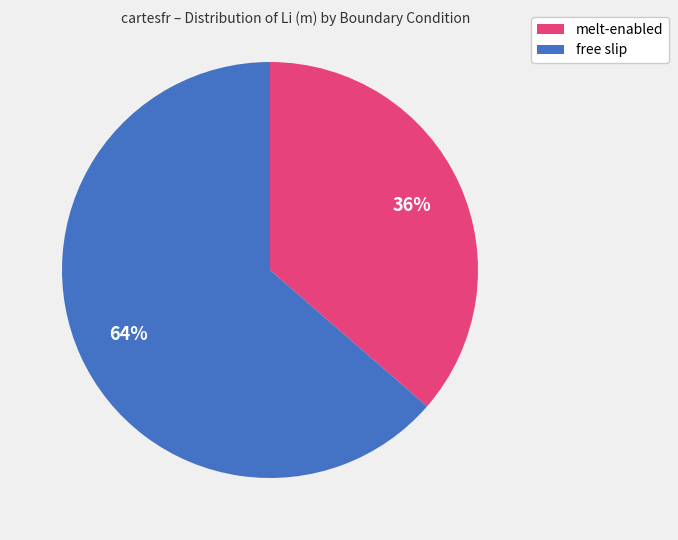

To the nearest percent, what is the combined percentage of free slip and melt-enabled?

100%